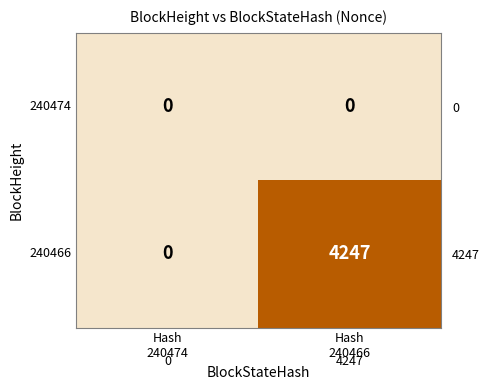

Which series has the widest spread of values?

240466